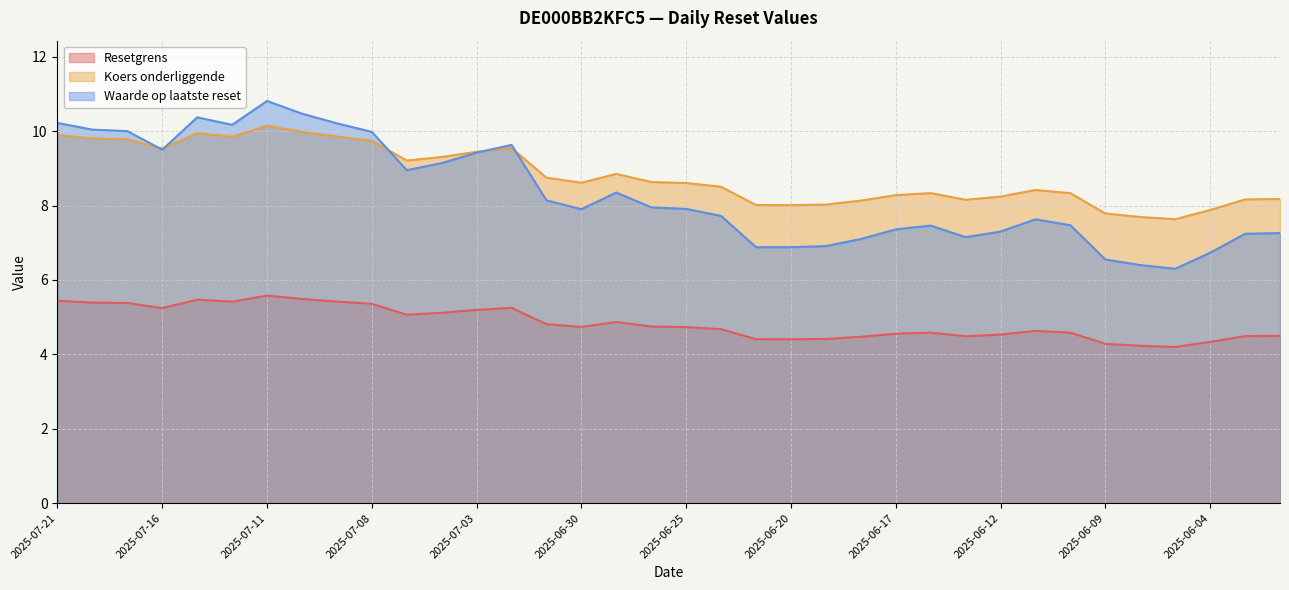

True or false: Resetgrens and Koers onderliggende intersect in this chart.

False